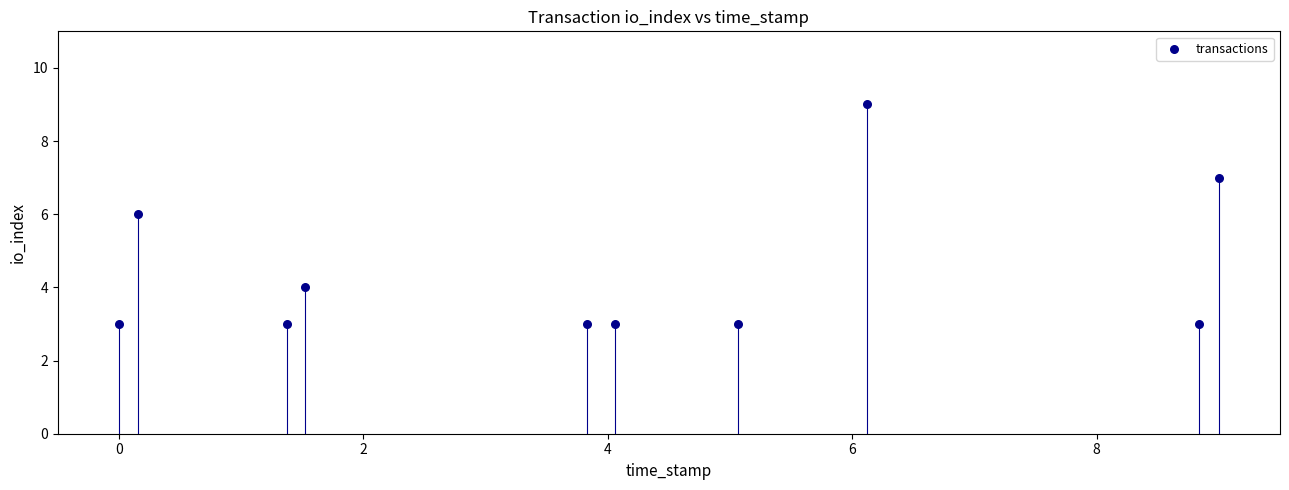

What is the average Y value?

4